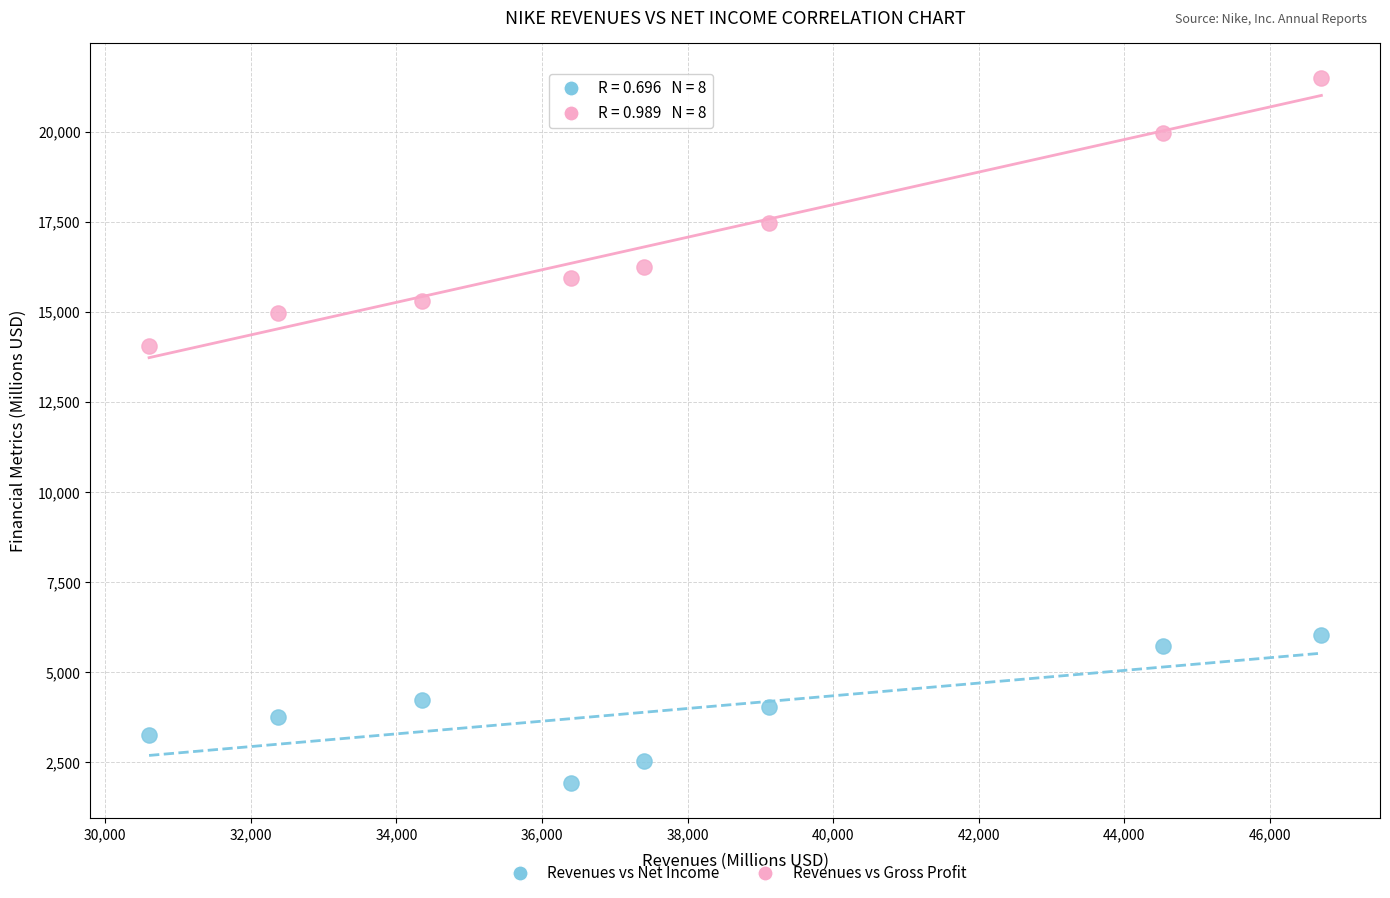

What is the X range (max minus min) for the scatter plot?

16109